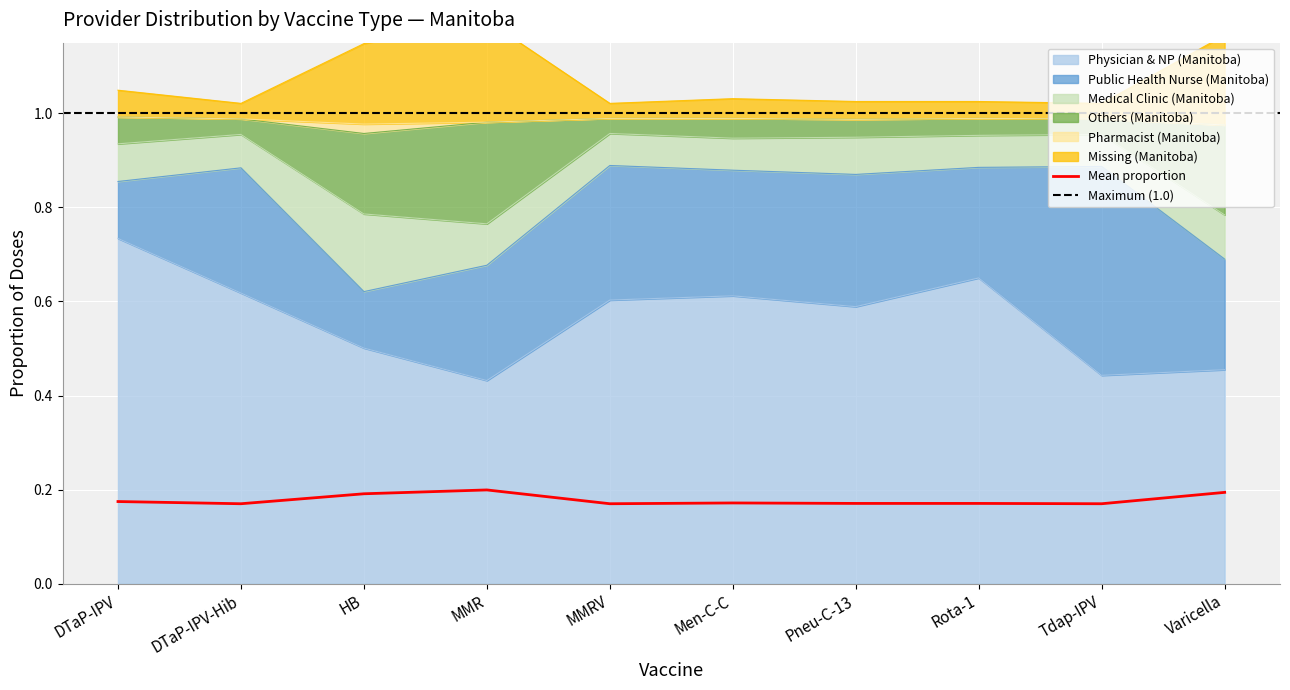

True or false: Others (Manitoba) and Missing (Manitoba) intersect in this chart.

False